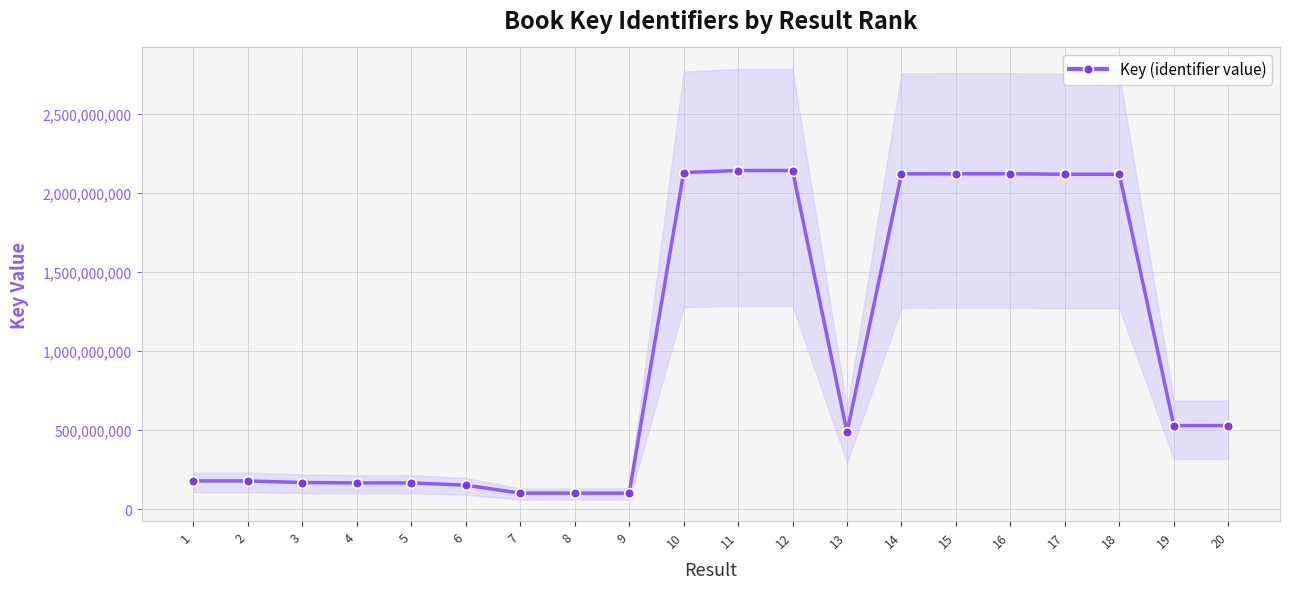

List the labels in order of value, smallest first.

9, 7, 8, 6, 4, 5, 3, 2, 1, 13, 19, 20, 18, 17, 14, 16, 15, 10, 12, 11